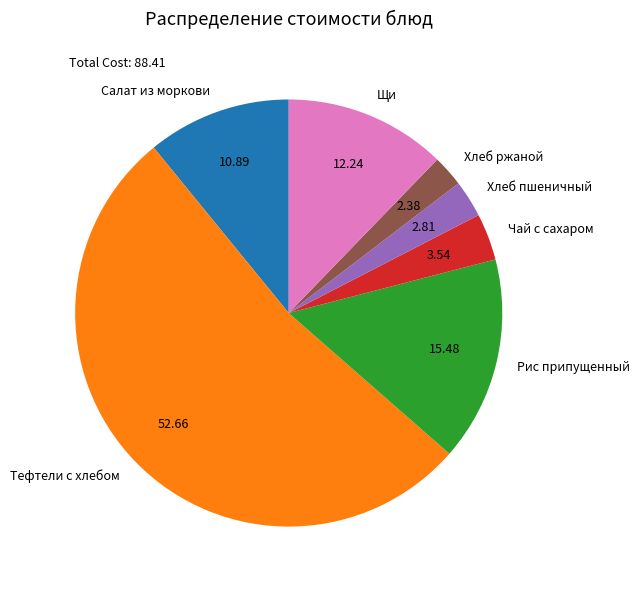

Count the number of slices in the pie.

7